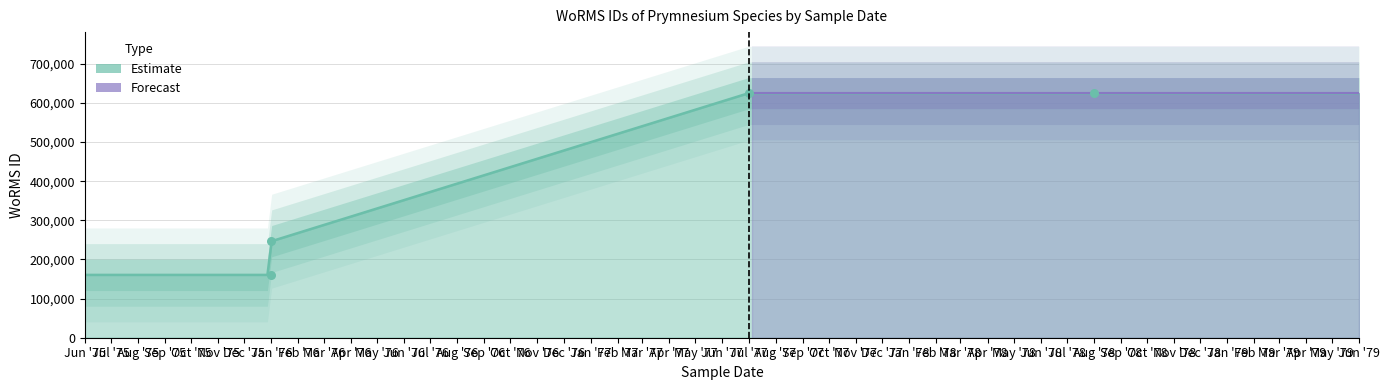

What is the ratio of the value at 1976-01-01 to the value at 1977-07-01?

0.4